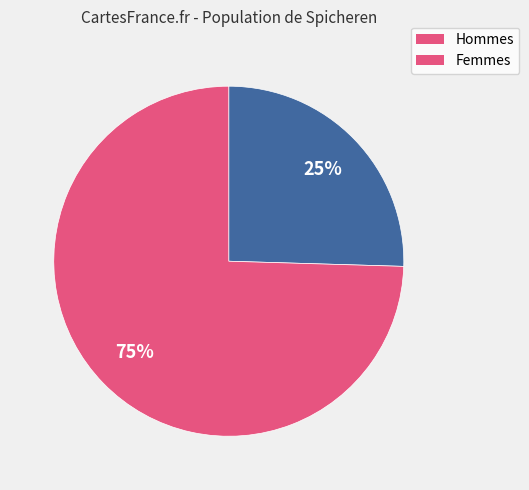

Is there a majority slice in this chart?

Yes